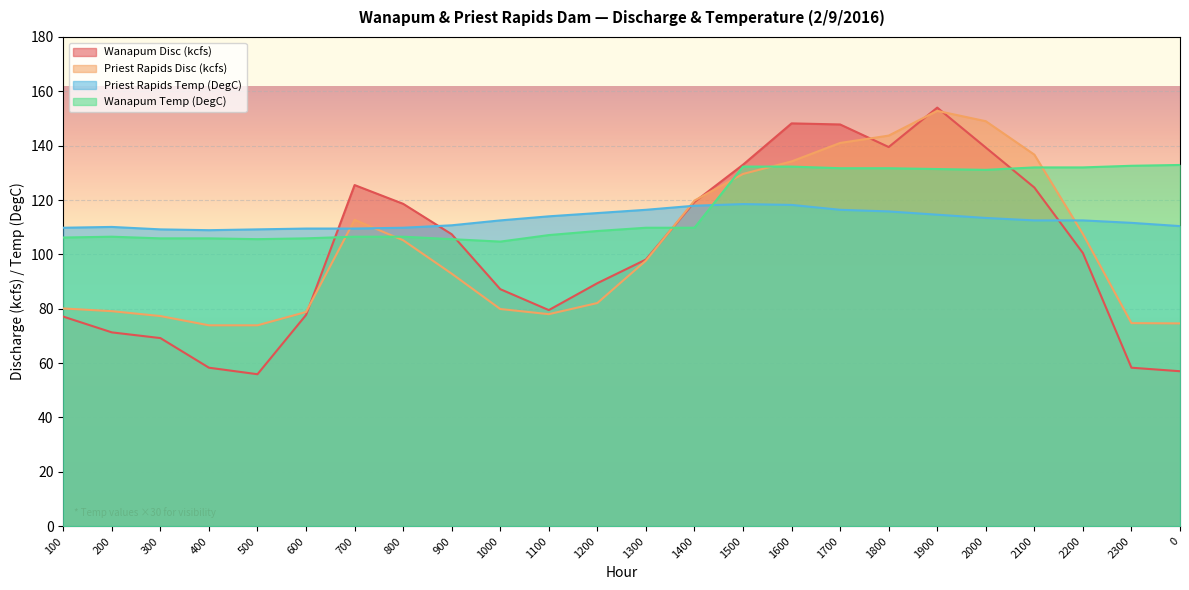

Rank the categories by Priest Rapids Temp (DegC) value from lowest to highest.

400, 300, 500, 600, 700, 100, 800, 200, 0, 900, 2300, 1000, 2100, 2200, 2000, 1100, 1900, 1200, 1800, 1300, 1700, 1400, 1600, 1500